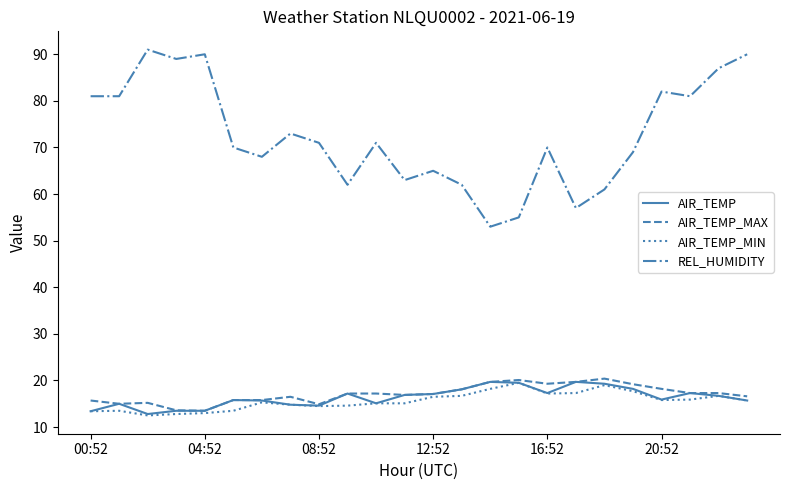

Which series has the largest total across all categories?

REL_HUMIDITY